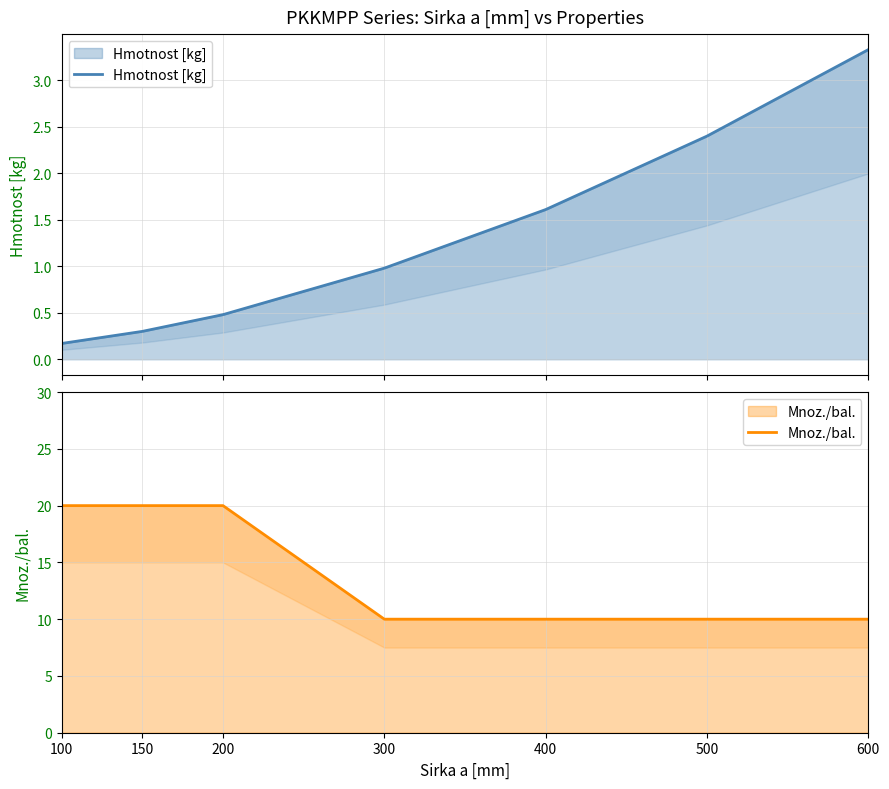

Reading left to right, list all the values displayed in this chart.

Hmotnost [kg]: 100=0.2	150=0.3	200=0.5	300=1.0	400=1.6	500=2.4	600=3.3
Mnoz./bal.: 100=20.0	150=20.0	200=20.0	300=10.0	400=10.0	500=10.0	600=10.0